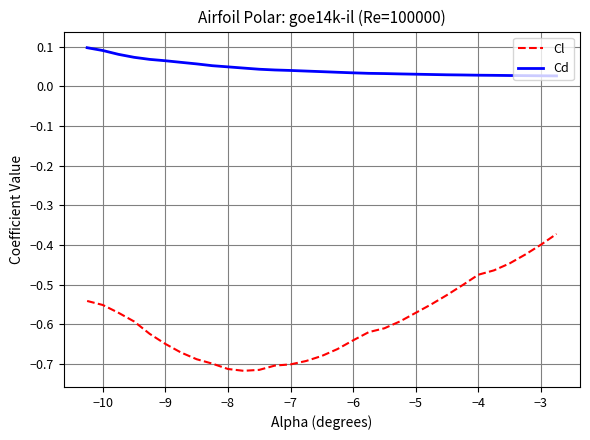

True or false: Cl and Cd intersect in this chart.

False